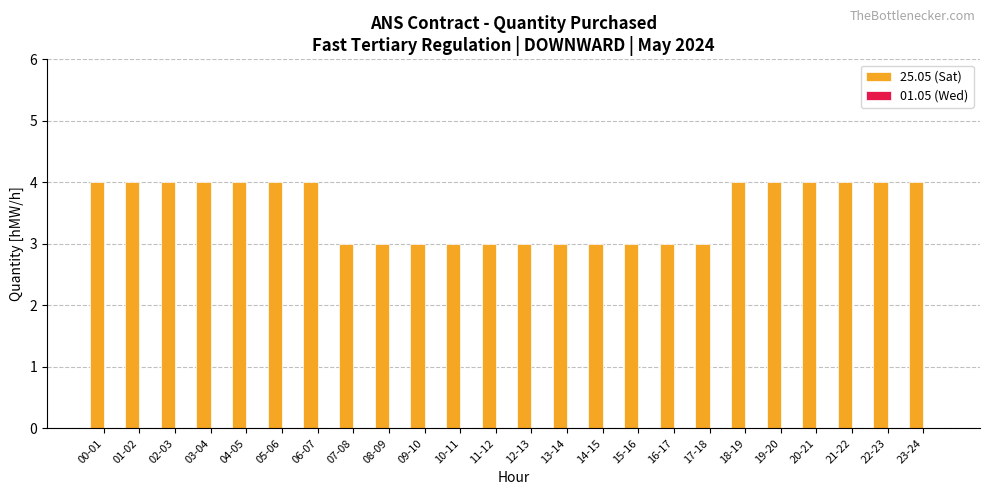

Count the number of categories in the chart.

24